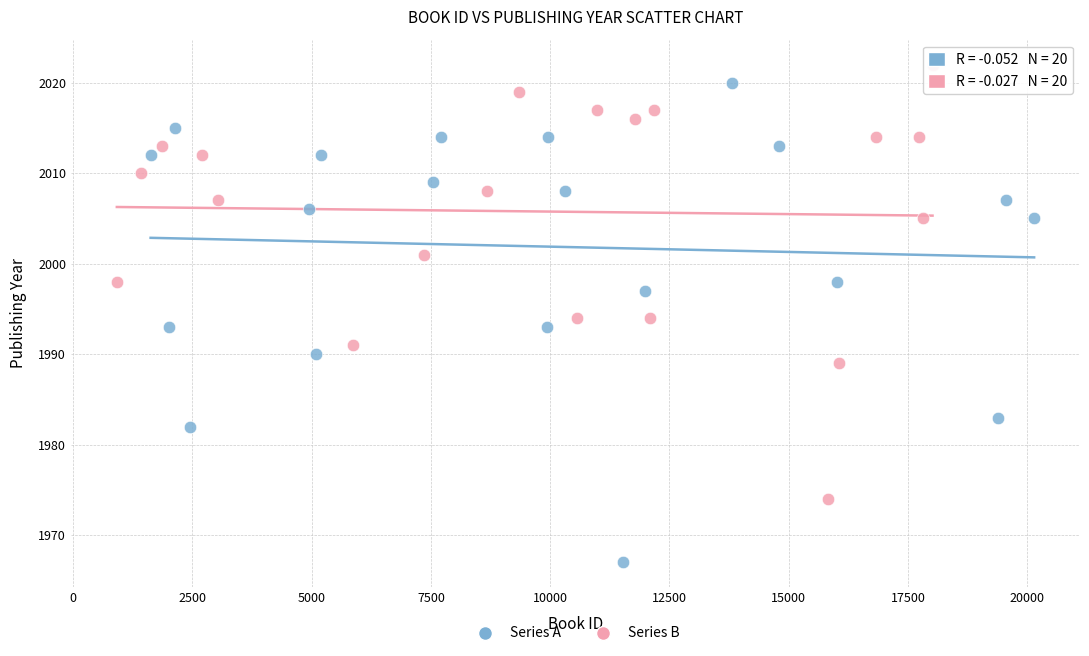

Which series reaches the minimum Y coordinate?

Series A